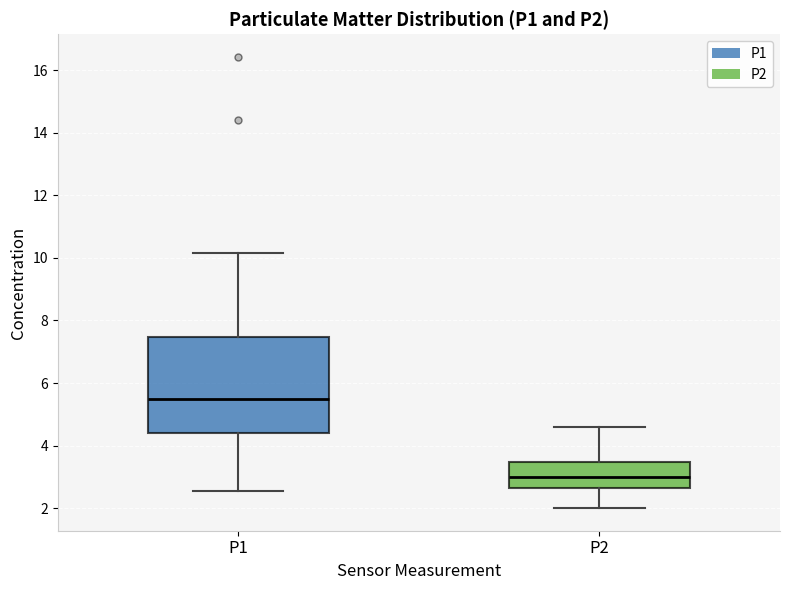

Reading left to right, transcribe this box plot: for each box, give where its median line is, the range the box spans, and where its two whiskers end, as read against the y-axis. The values are not printed on the chart, so give them approximately, as read against the axis.

P1: median 5.4, box 4.4 to 7.4, whiskers 2.6 to 10.2
P2: median 3.0, box 2.6 to 3.4, whiskers 2.0 to 4.6